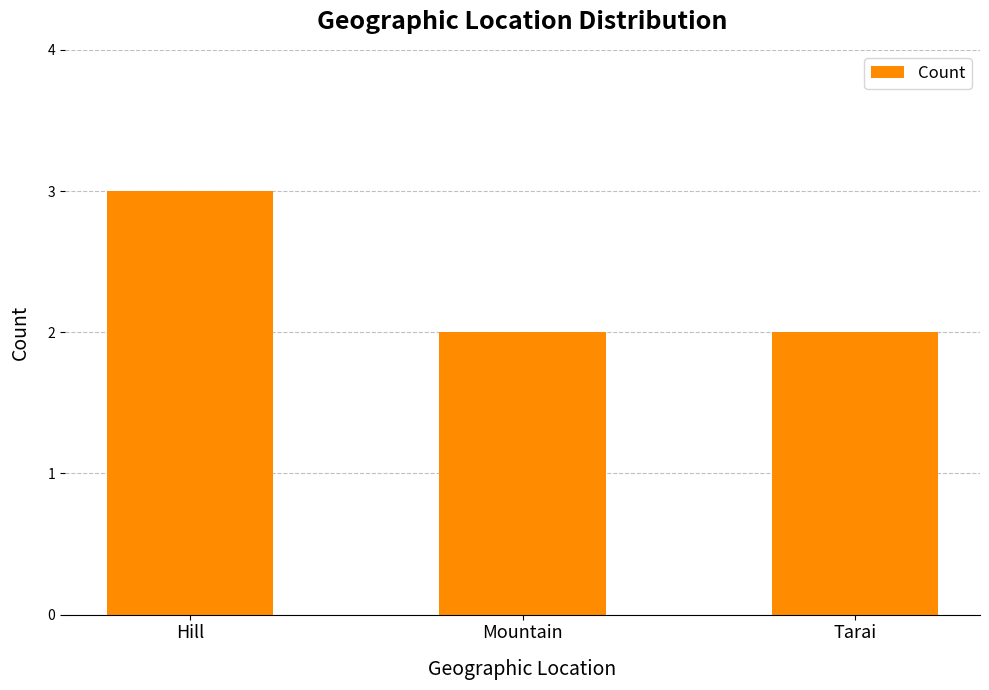

What is the label of the 1st bar from the left?

Hill